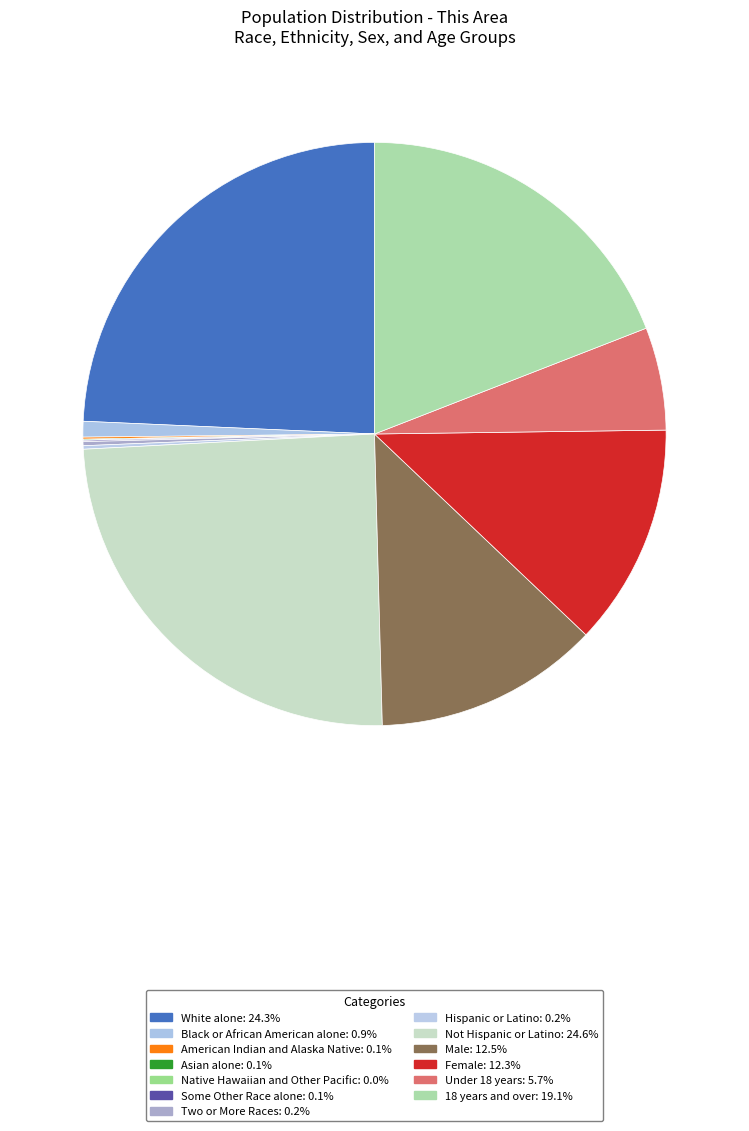

The Hispanic or Latino slice represents 14% of the pie. True or false?

False